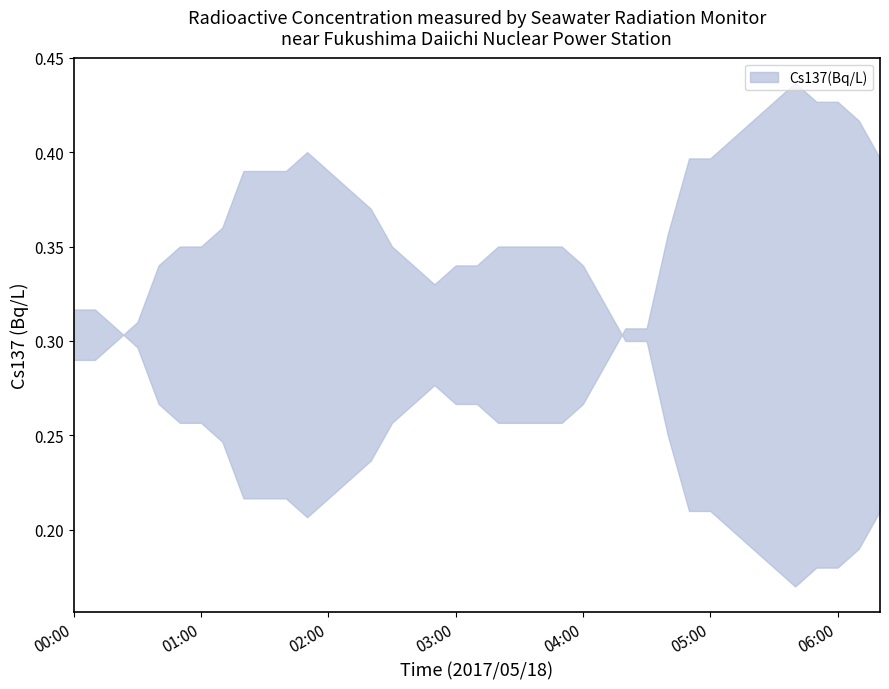

What is the value of the 27th point from the left?

0.3